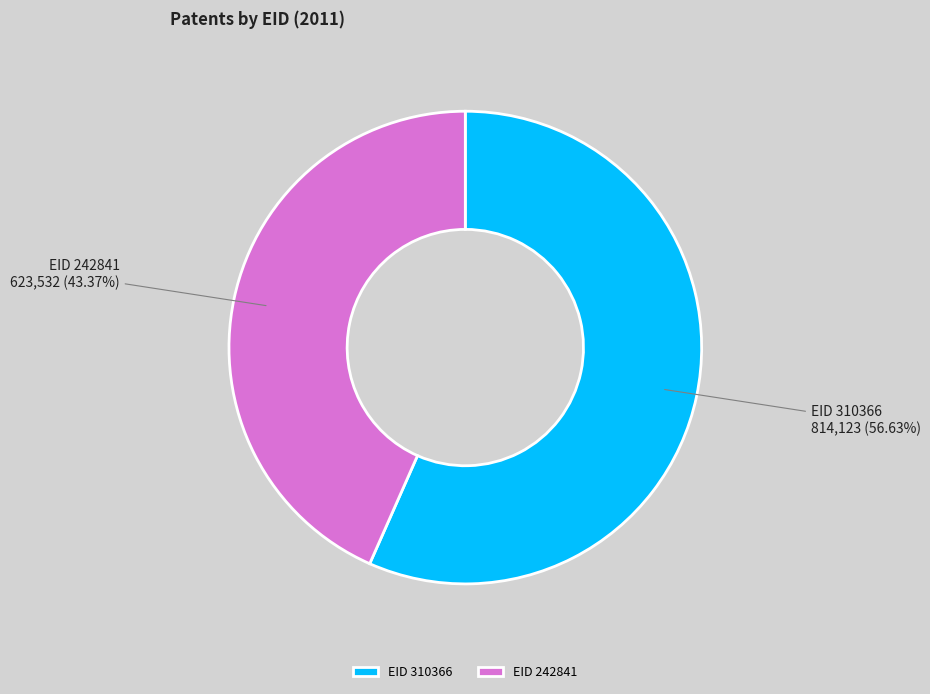

Does any single category account for the majority?

Yes